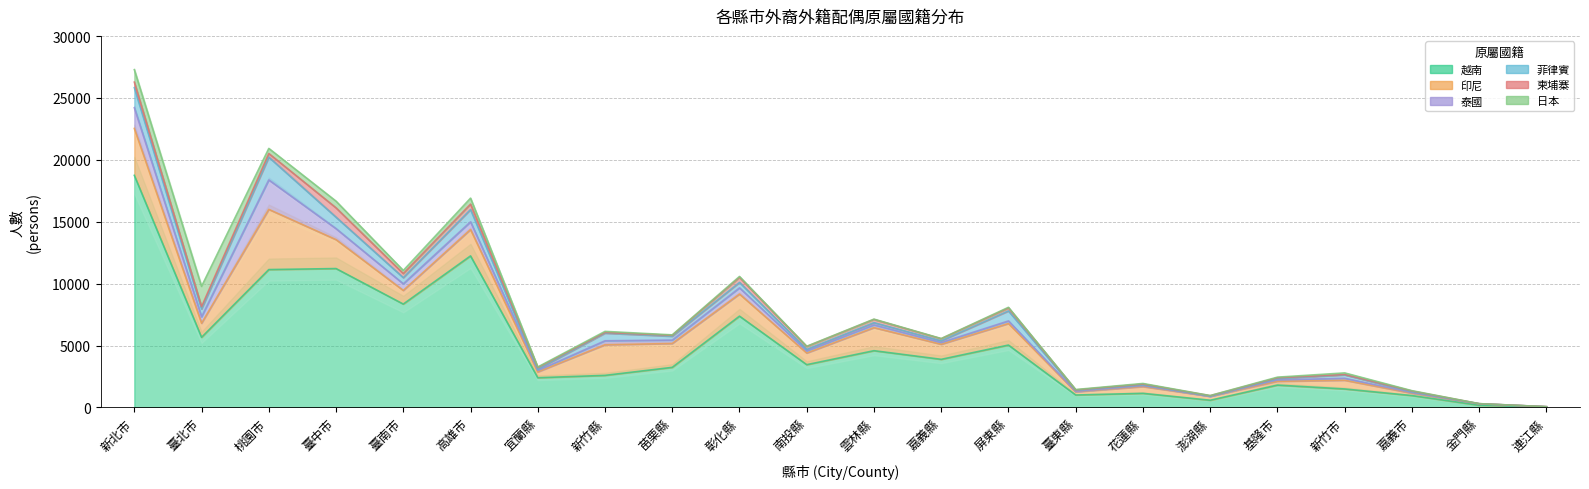

Which series has the widest spread of values?

越南